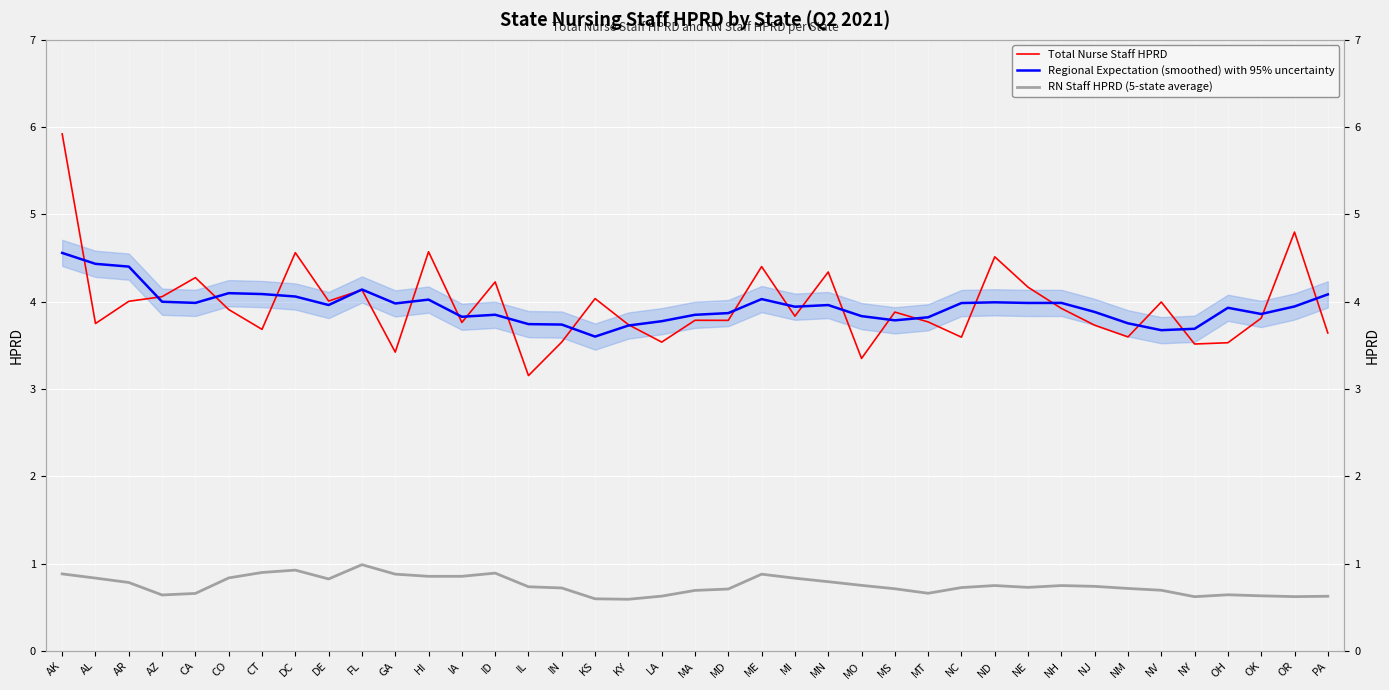

Which has a higher value, AR or ID?

ID